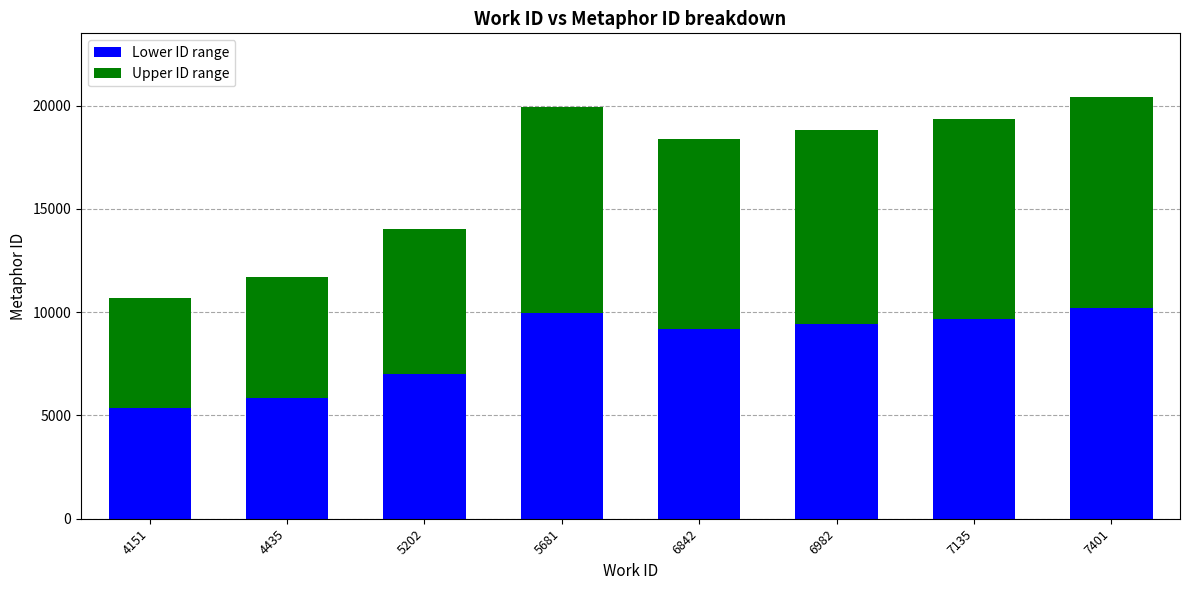

Reading left to right, transcribe the values for Lower ID range.

4151=5340	4435=5842	5202=7011	5681=9958	6842=9186	6982=9407	7135=9680	7401=10214